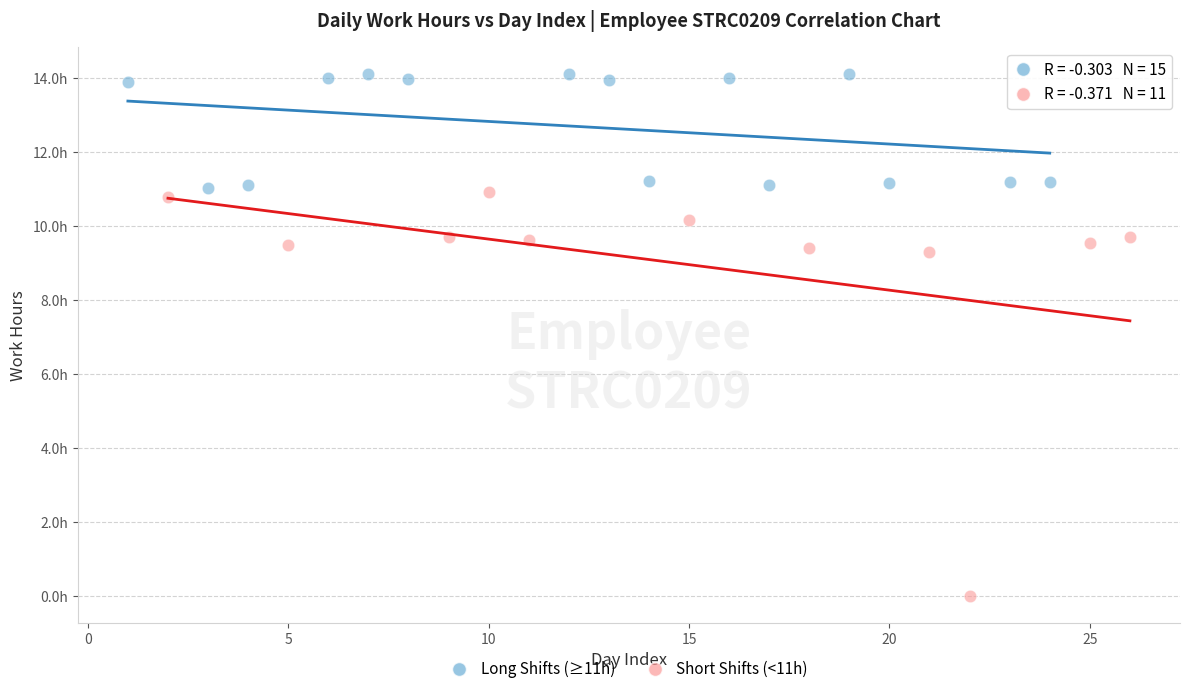

Which series contains the highest Y value?

Long Shifts (≥11h)